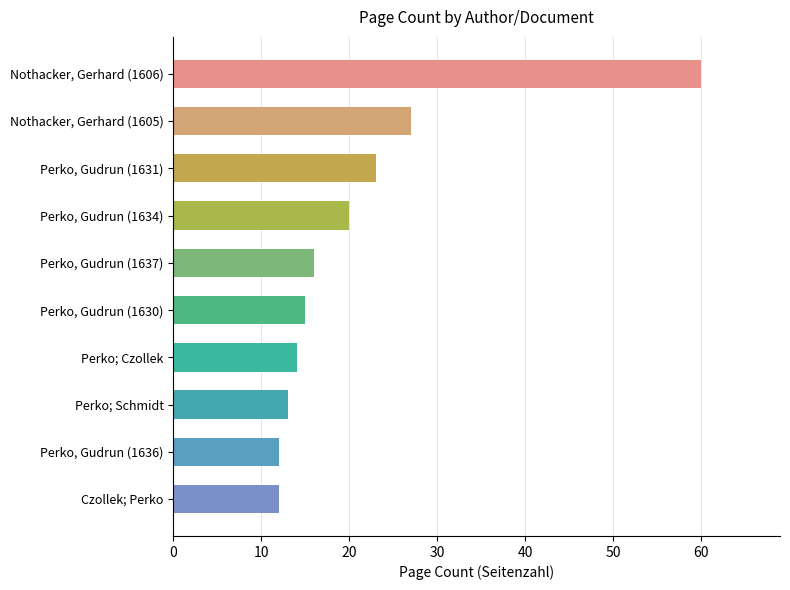

How many distinct data groups are displayed?

1